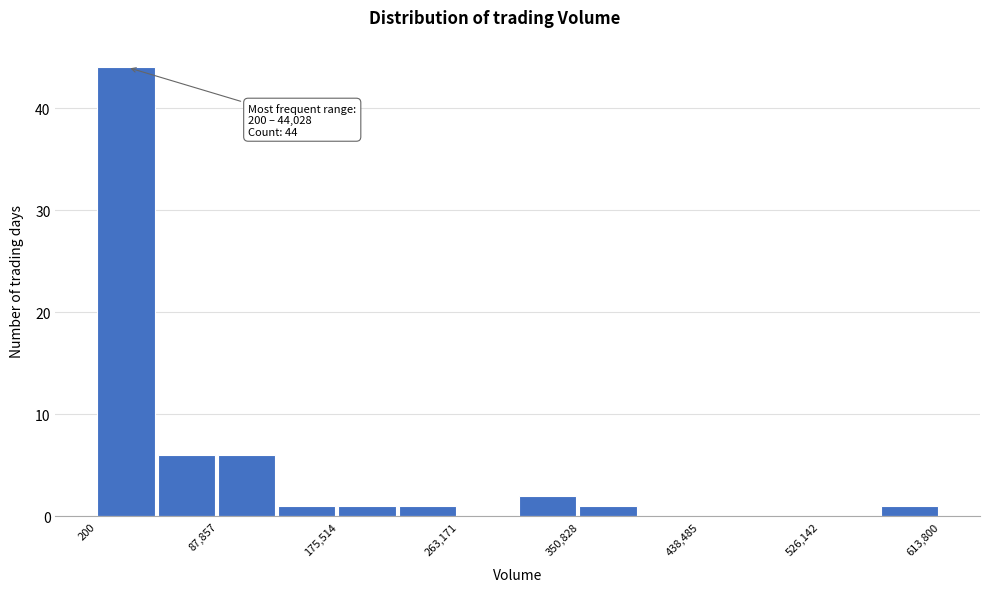

Which range on the x-axis has the tallest bar?

0 to 40000